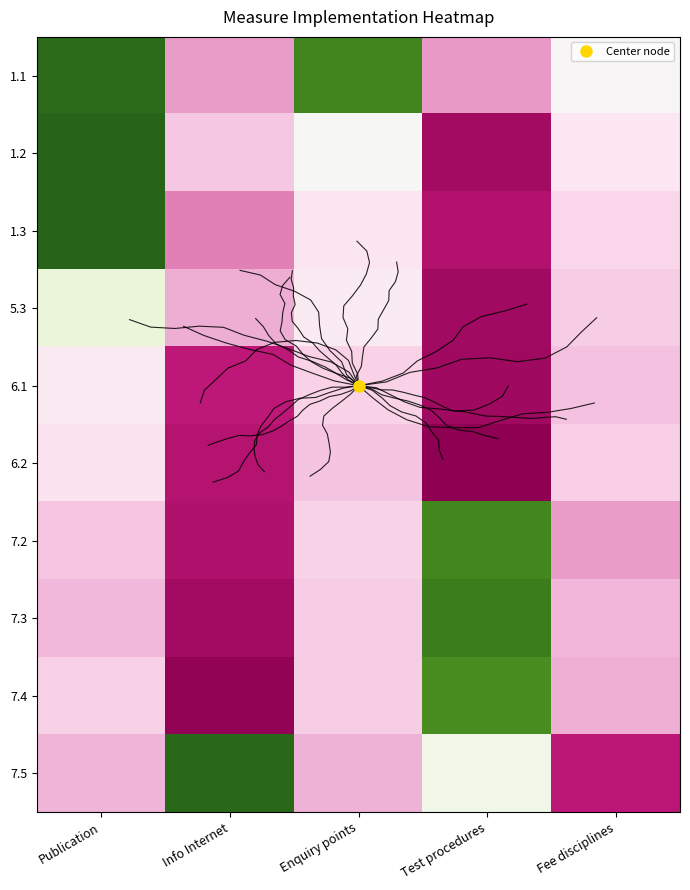

At Test procedures, list the series in order from largest to smallest.

6.2, 6.1, 5.3, 1.2, 1.3, 1.1, 7.5, 7.4, 7.2, 7.3